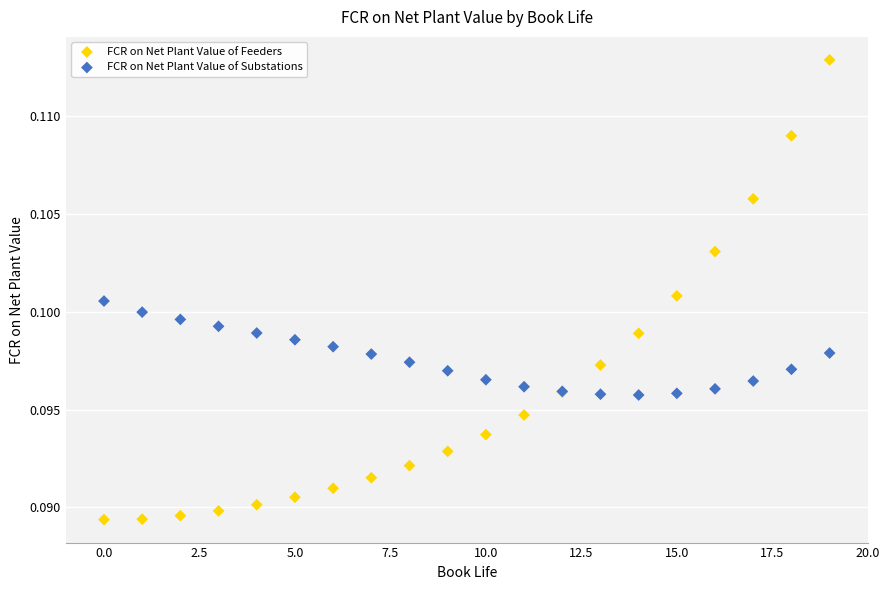

Which series has the largest Y range (max minus min)?

FCR on Net Plant Value of Feeders